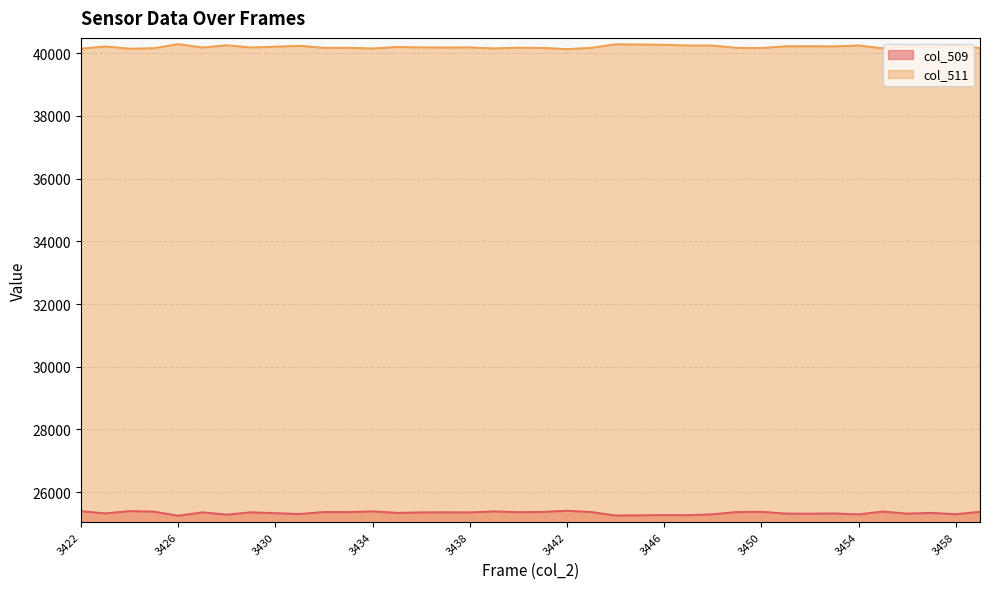

What is the minimum value shown in the chart?

25248